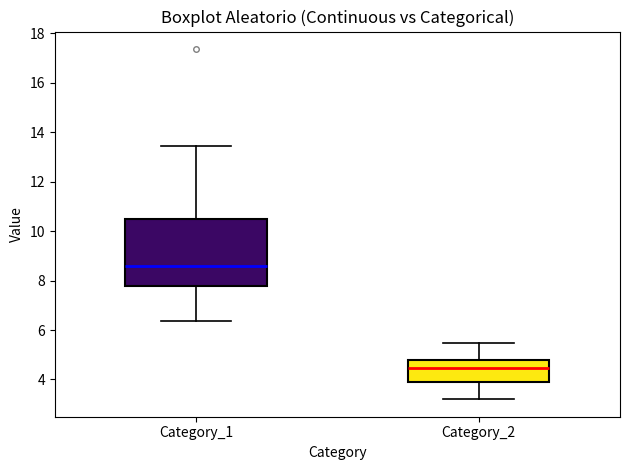

Which box's median line is the lowest?

Category_2